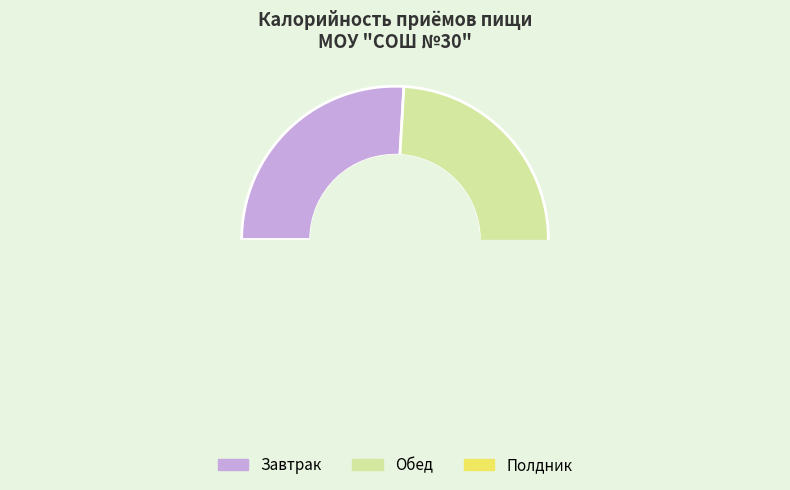

What is the change in value from Обед to Полдник?

-13.5